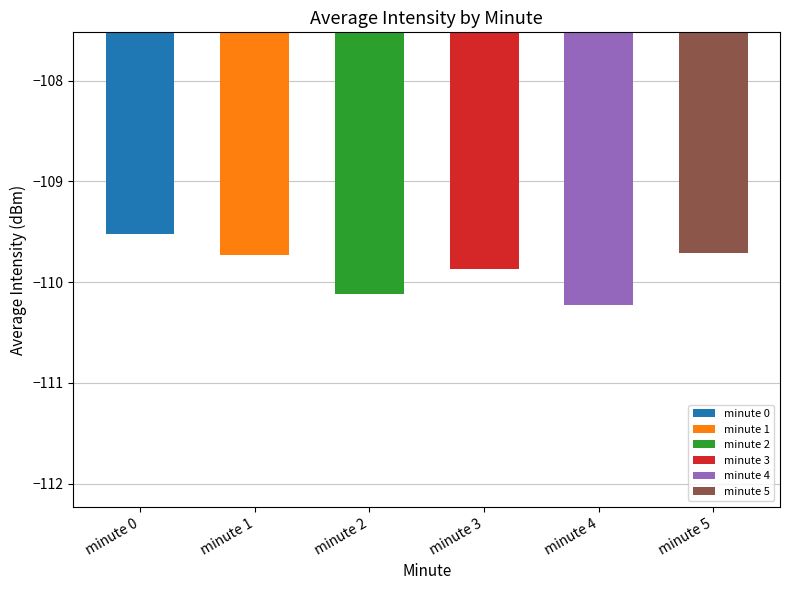

Between minute 3 and minute 0, which is larger?

minute 0